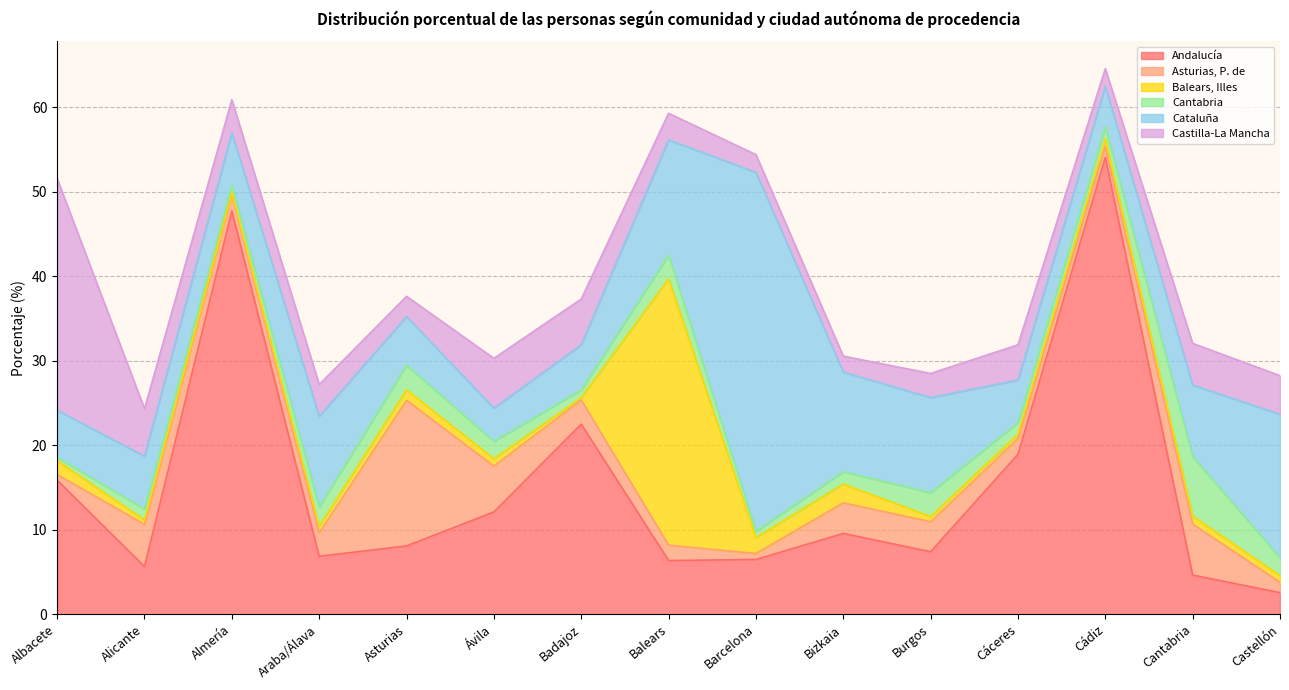

At which category is the sum across all series the highest?

Cádiz